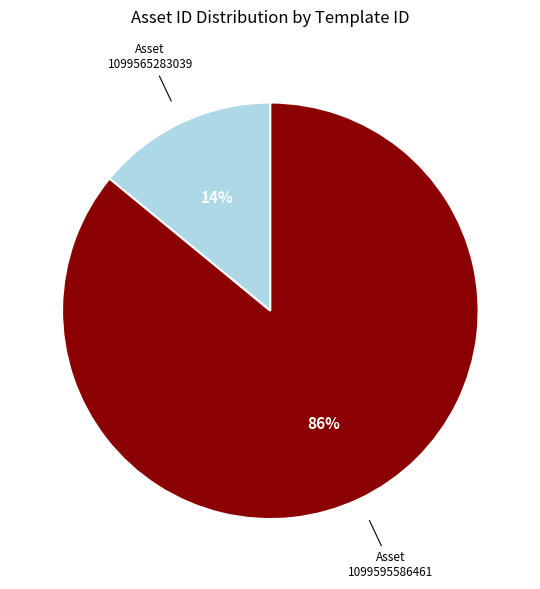

Is it true that 1099595586461 is 86% of the pie?

True